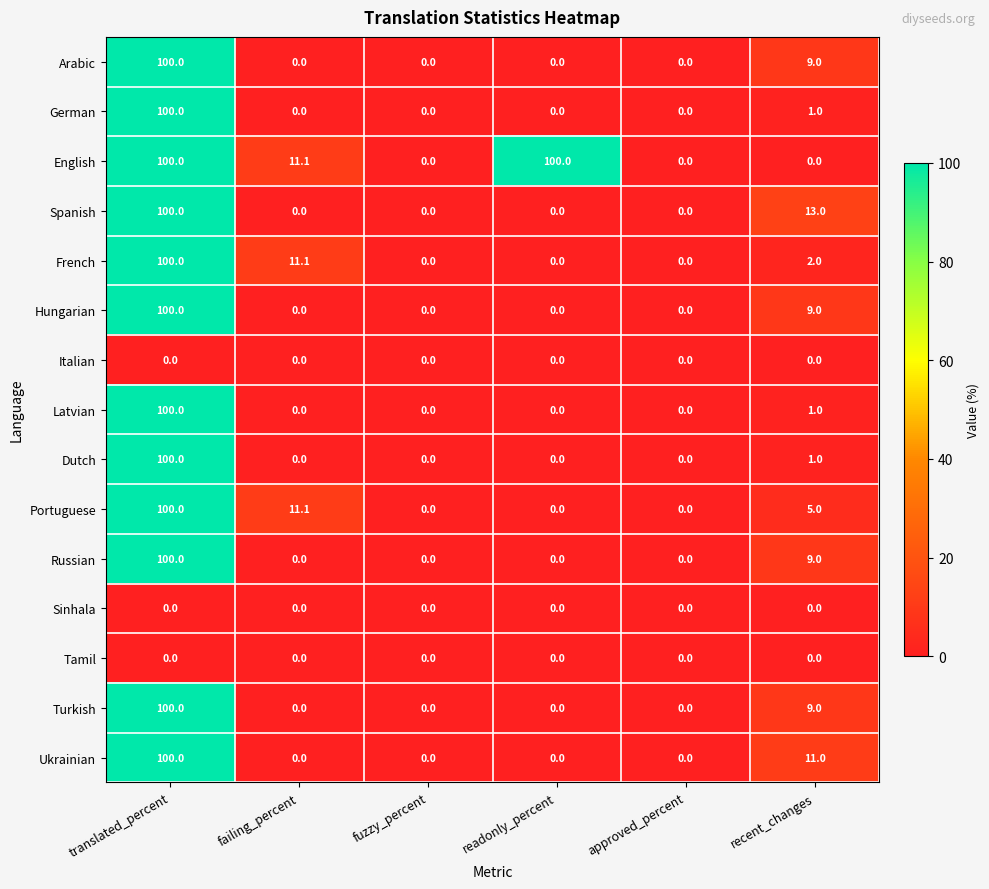

Which series changed the most between readonly_percent and recent_changes?

English